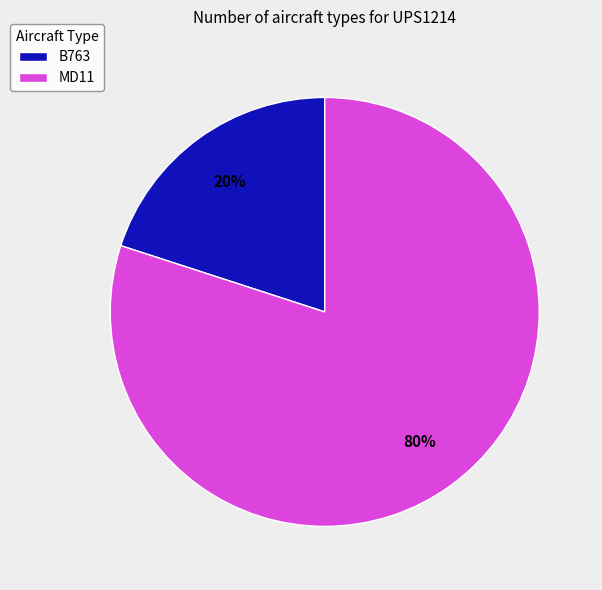

How many segments does this pie chart have?

2